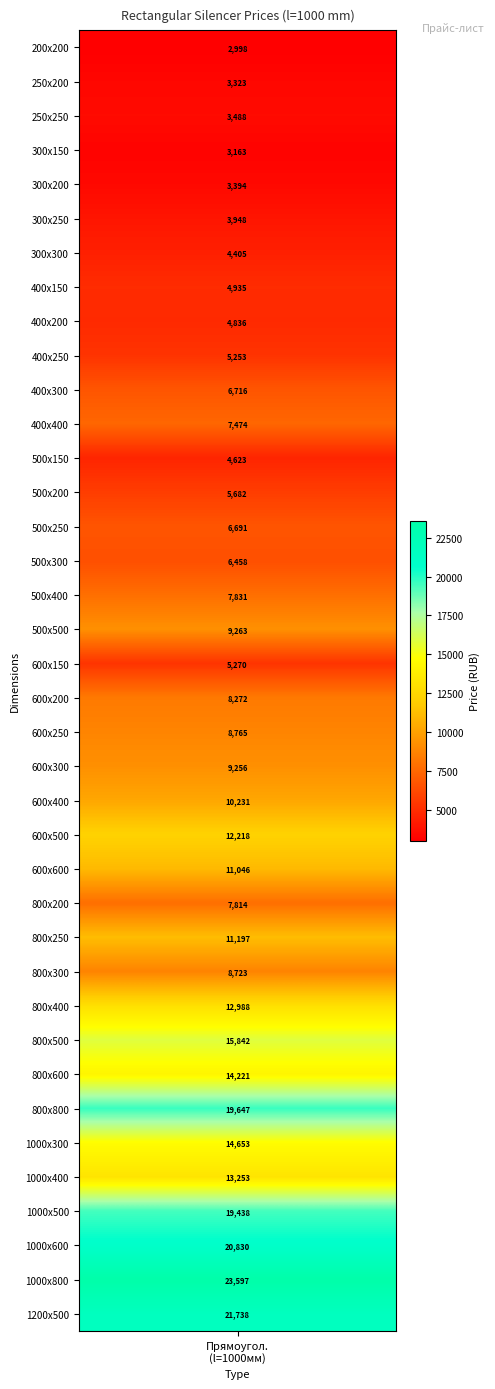

What is the average value?

9565.2